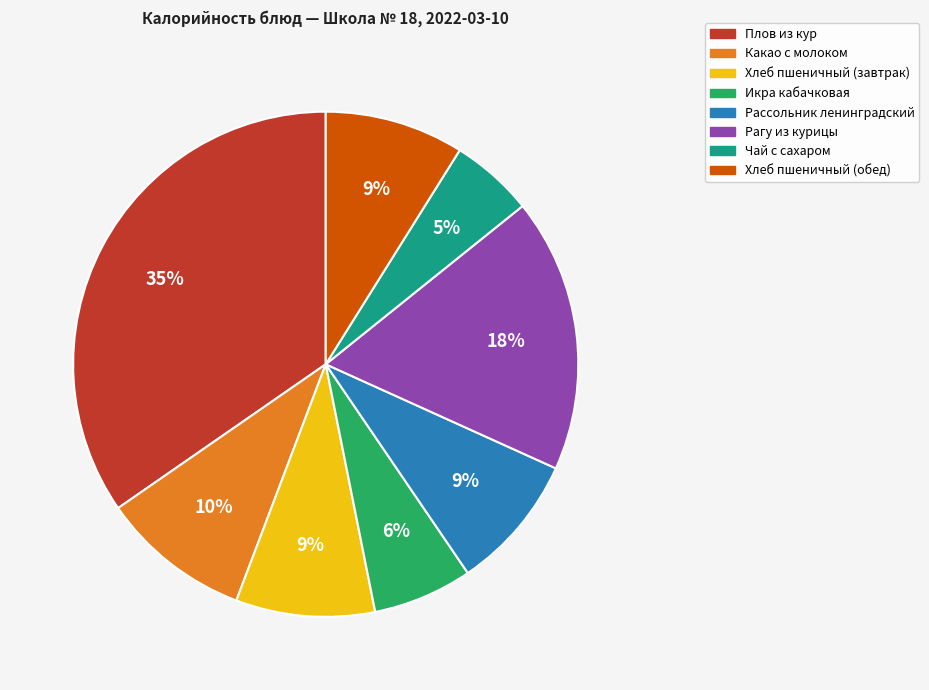

Does Плов из кур account for over 50% of the chart?

No